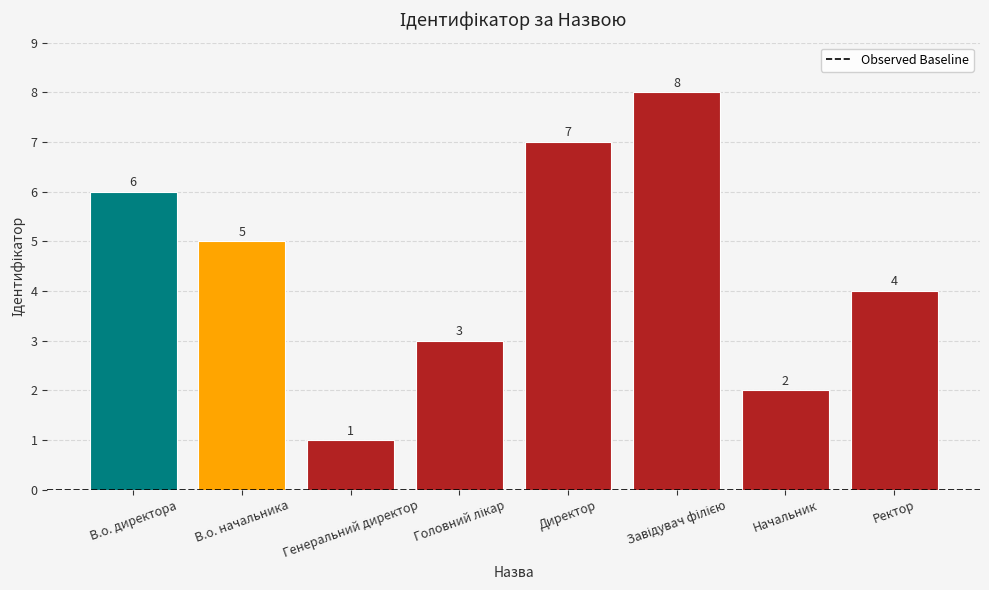

True or false: the data shows 2 at Директор.

False